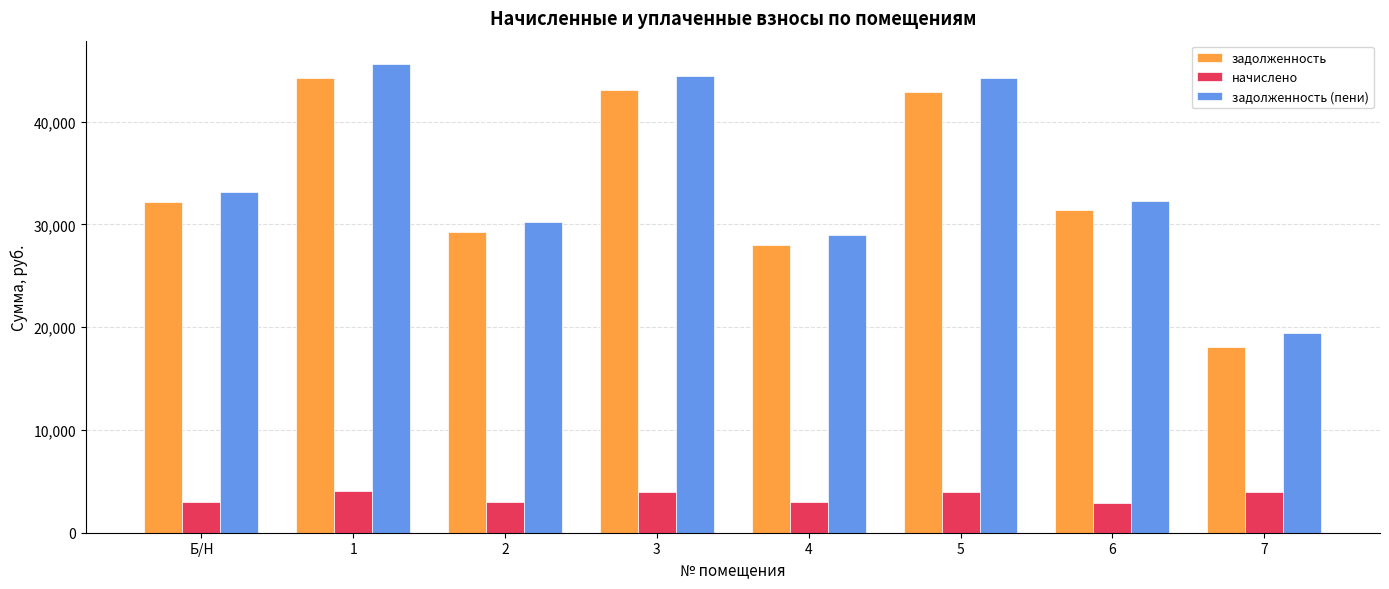

What are all the series names shown in the legend?

задолженность, начислено, задолженность (пени)